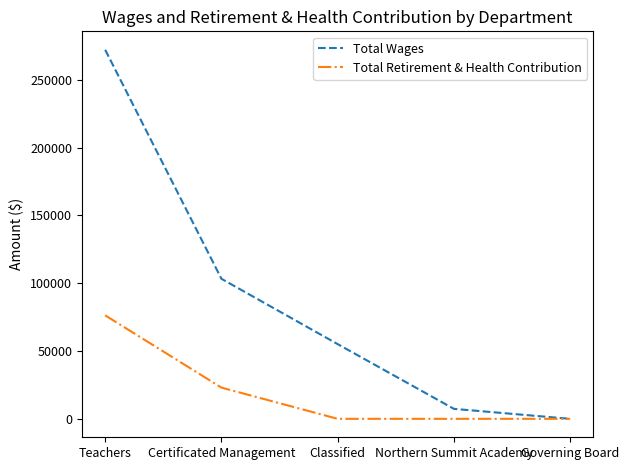

Does the chart have visible grid lines?

No